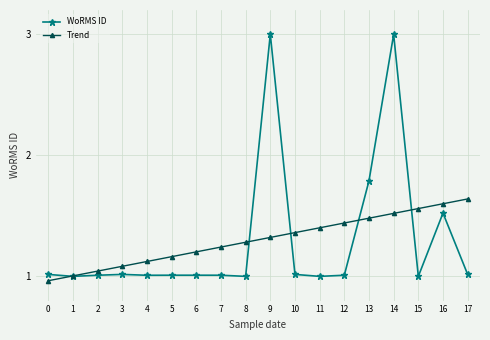

At which label is WoRMS ID closest to 2?

13